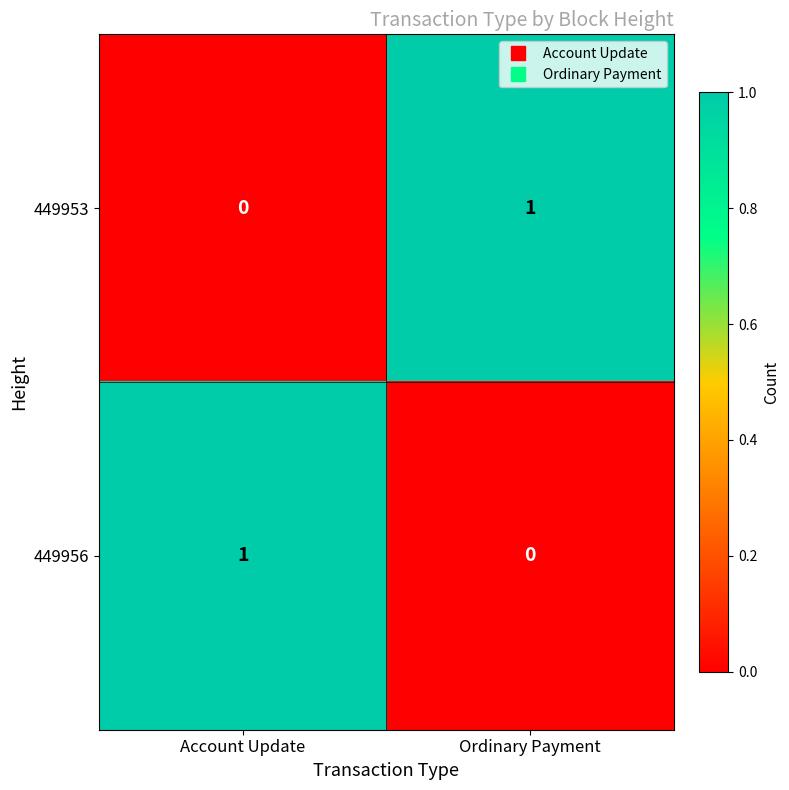

Reading right to left, what are all the values shown in this chart?

449953: Ordinary Payment=1	Account Update=0
449956: Ordinary Payment=0	Account Update=1